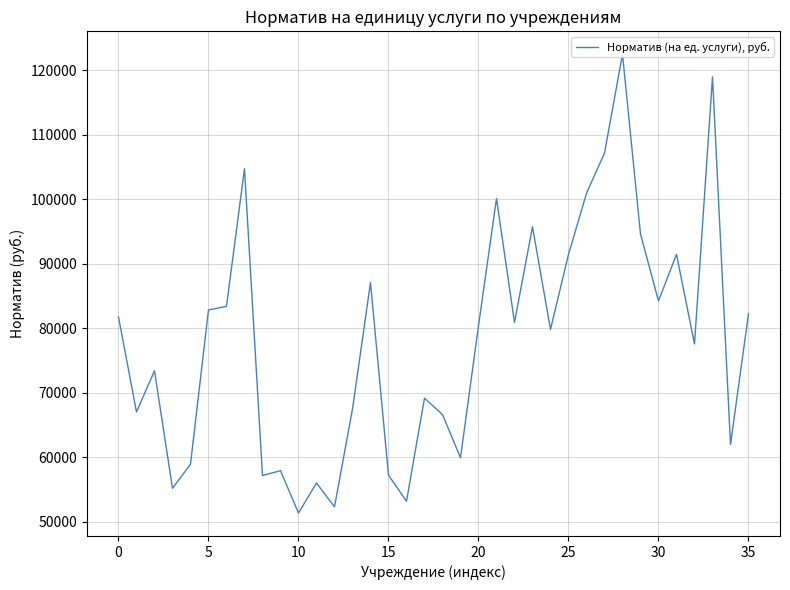

What is the average value?

78121.8